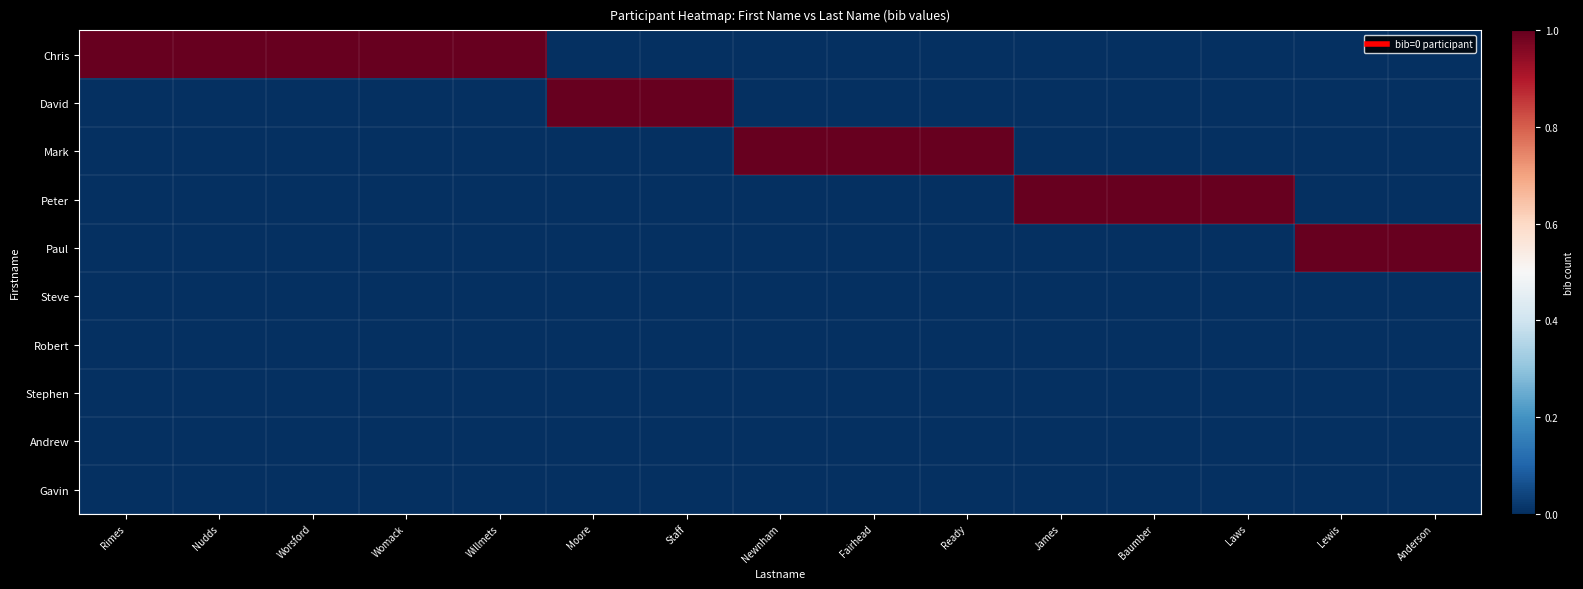

What is the difference between the highest and lowest values at Worsford?

1